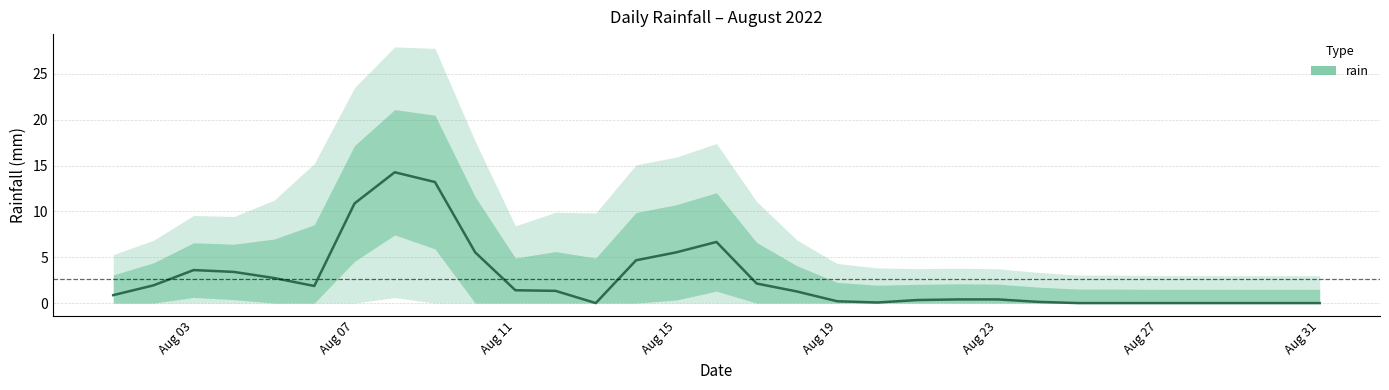

True or false: the data has more than 2 interior local peaks.

True